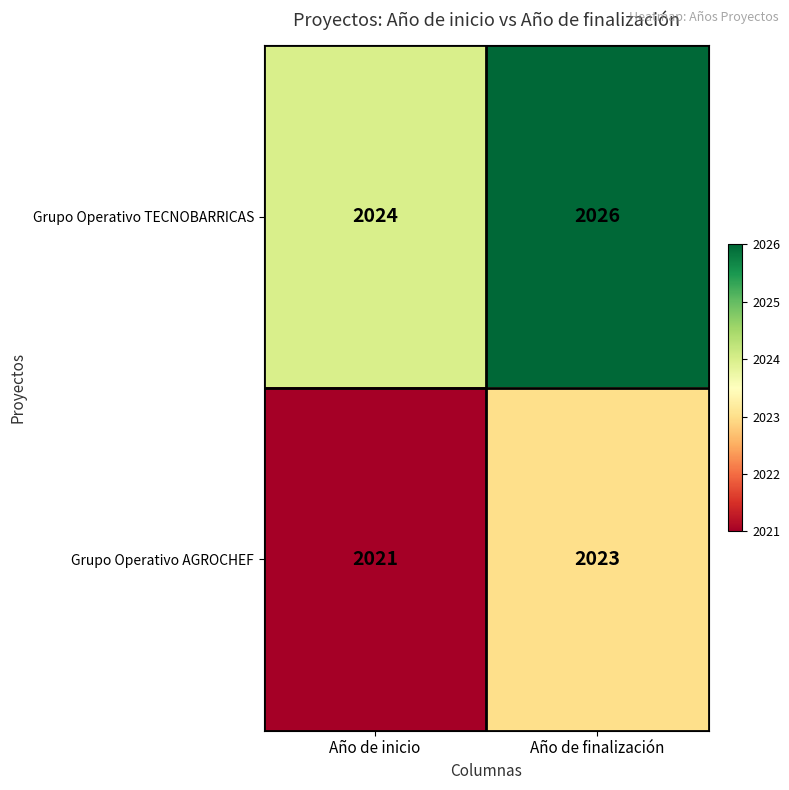

Where is Grupo Operativo AGROCHEF nearest to the value 2022?

Año de inicio